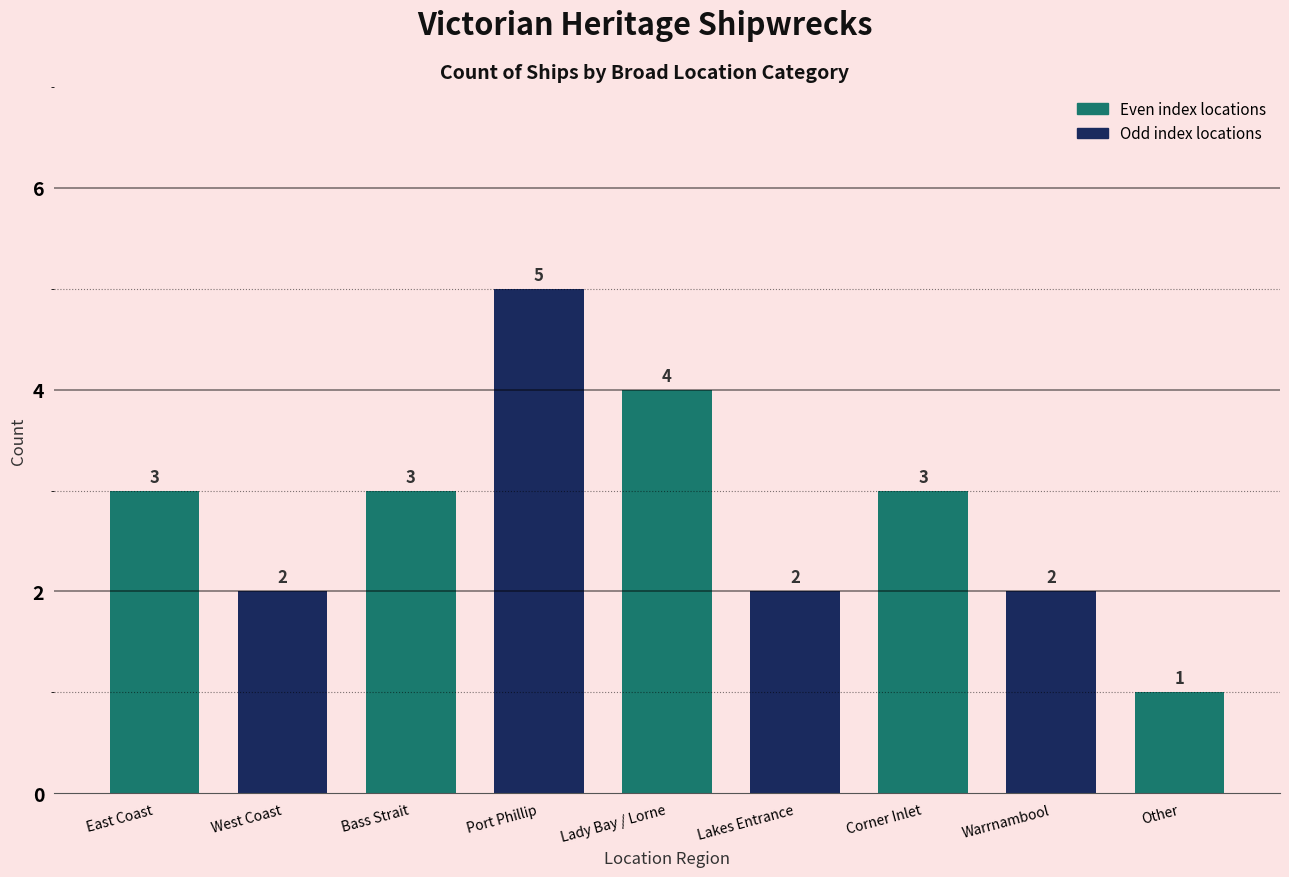

Approximately how many times larger is the value at Lakes Entrance compared to West Coast?

1.0